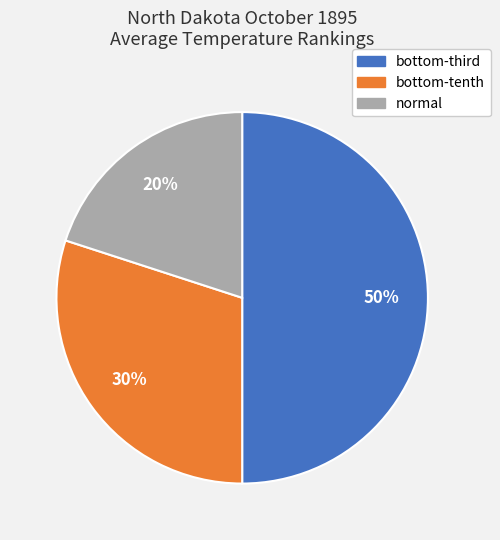

How many slices are in this pie chart?

3